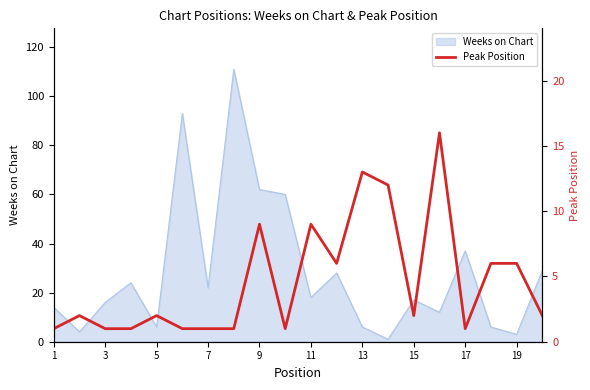

True or false: Weeks on Chart has a value of 31 at 11.

False